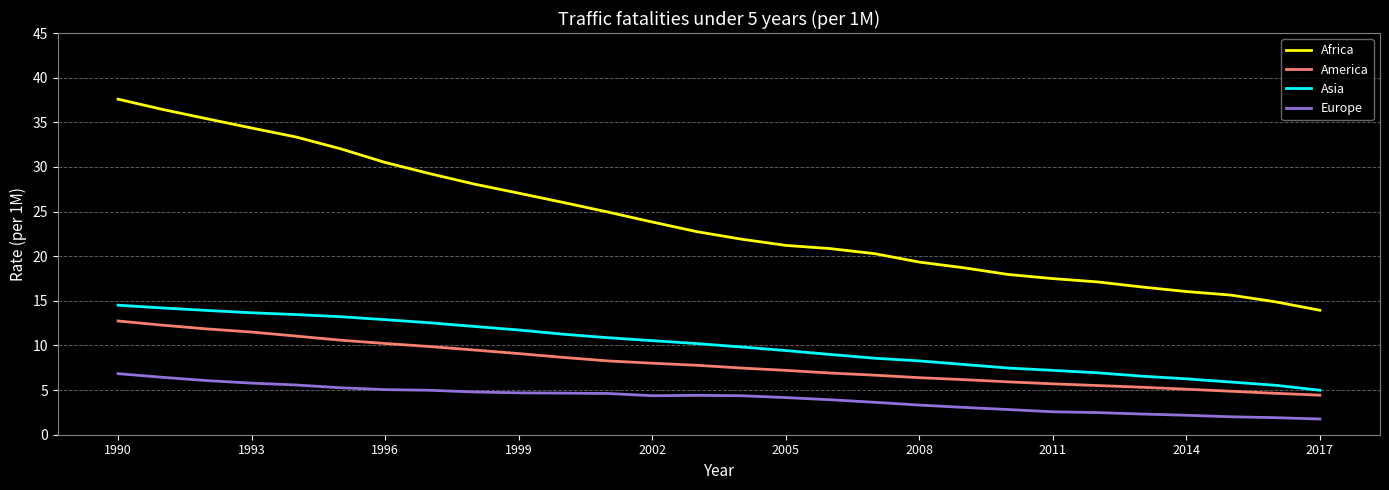

What is the minimum value for Africa?

13.9